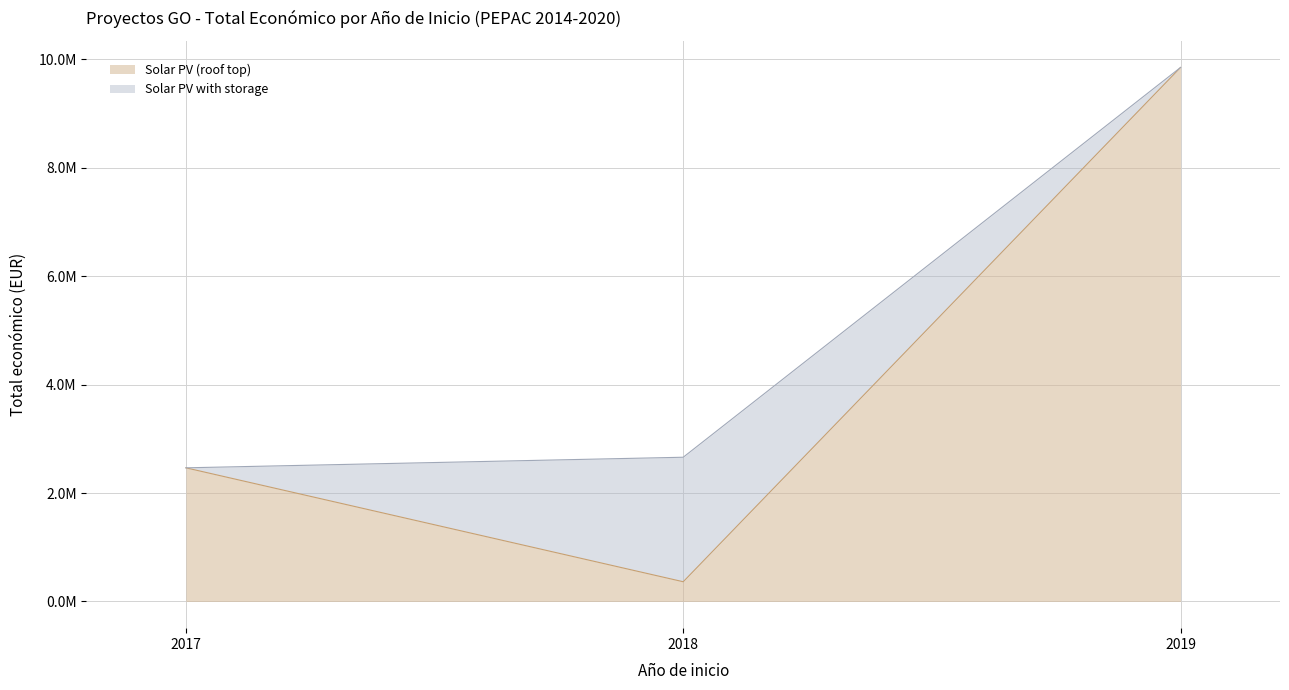

The value at 2018 is 344243. True or false?

True